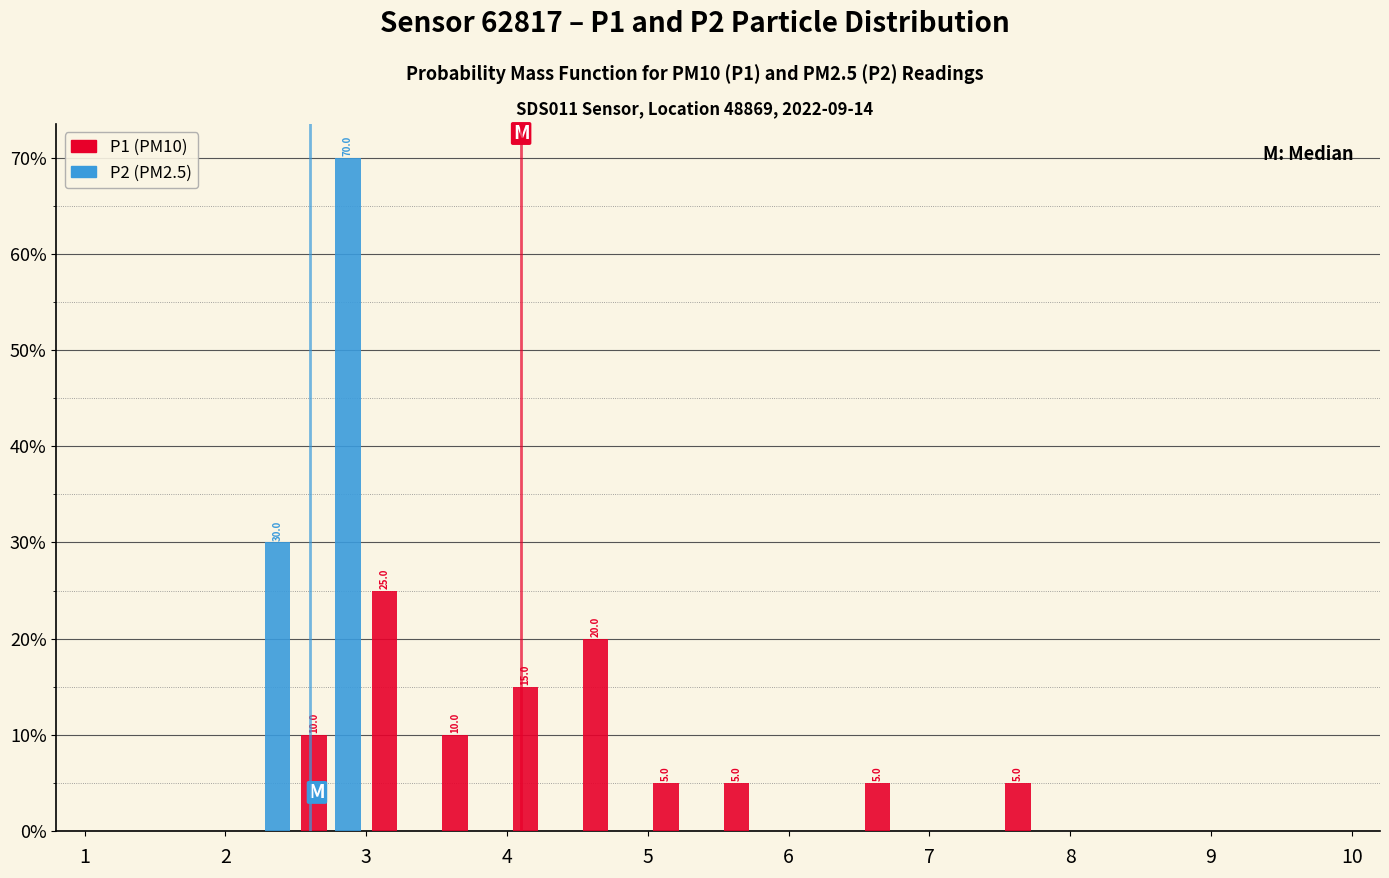

In the P1 (PM10) series, which range on the x-axis has the tallest bar?

3.0 to 3.5